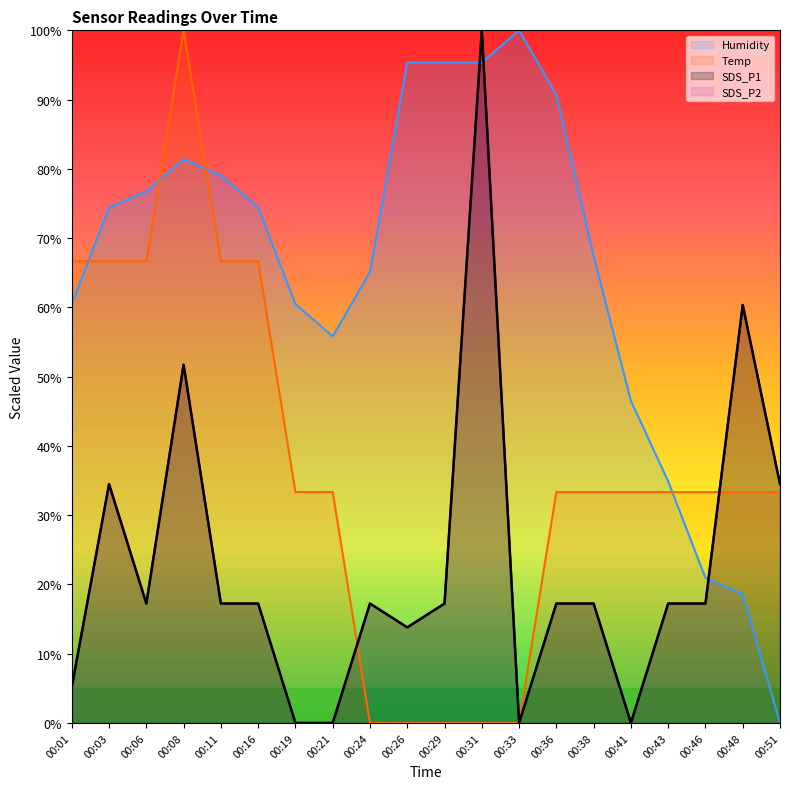

How many lines are shown in the chart?

4